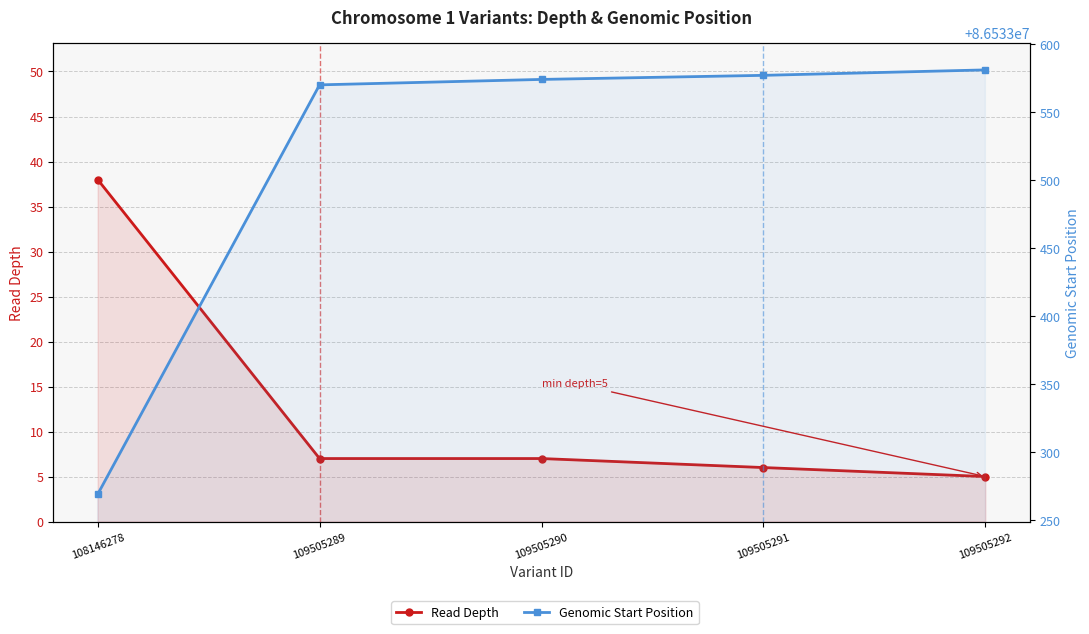

Is it true that Genomic Start Position equals 86533581 at 109505292?

True